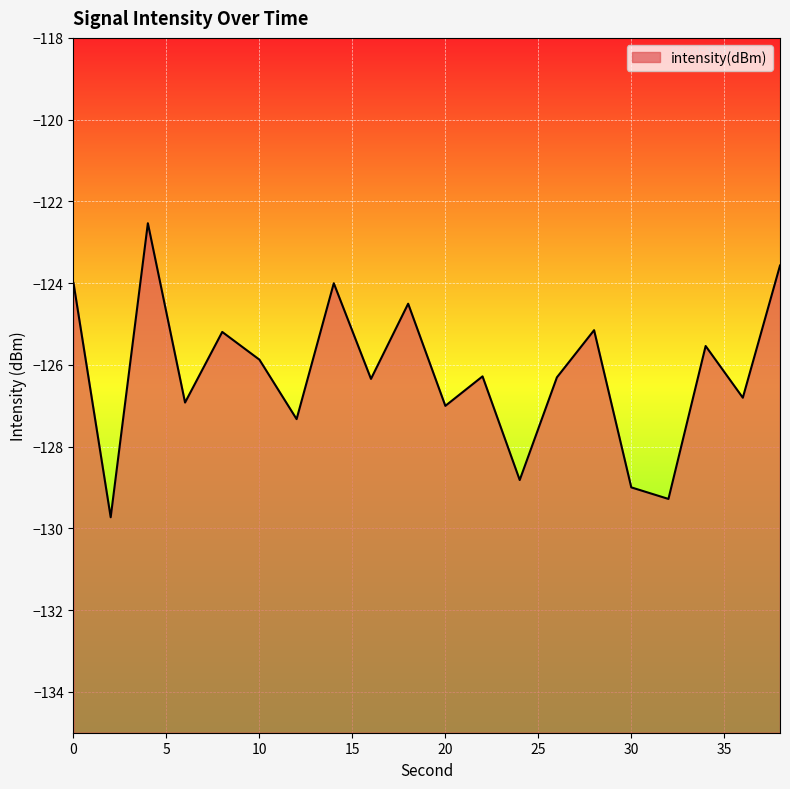

The value at 6 is -126.9. True or false?

True